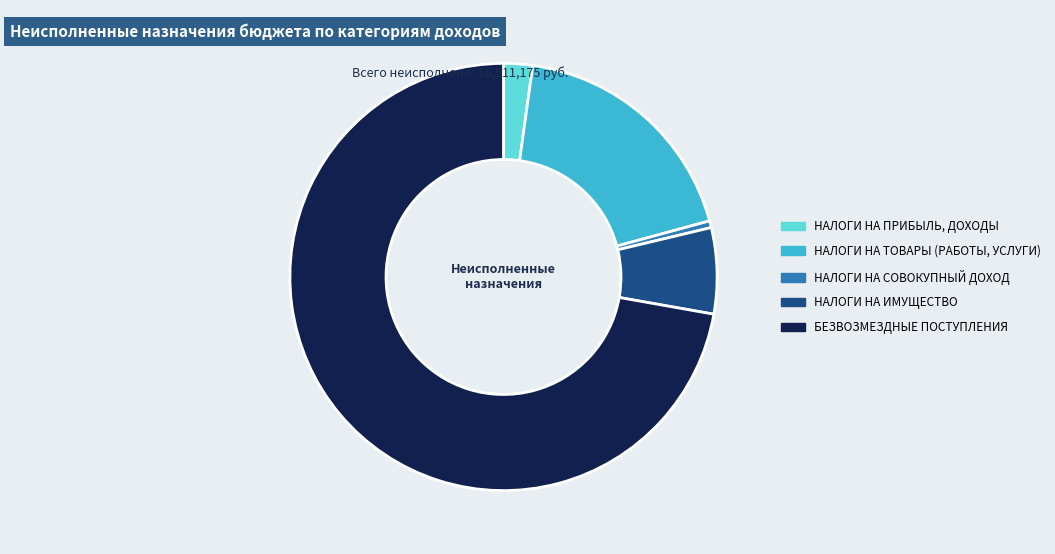

Is НАЛОГИ НА ПРИБЫЛЬ, ДОХОДЫ the majority of the pie?

No